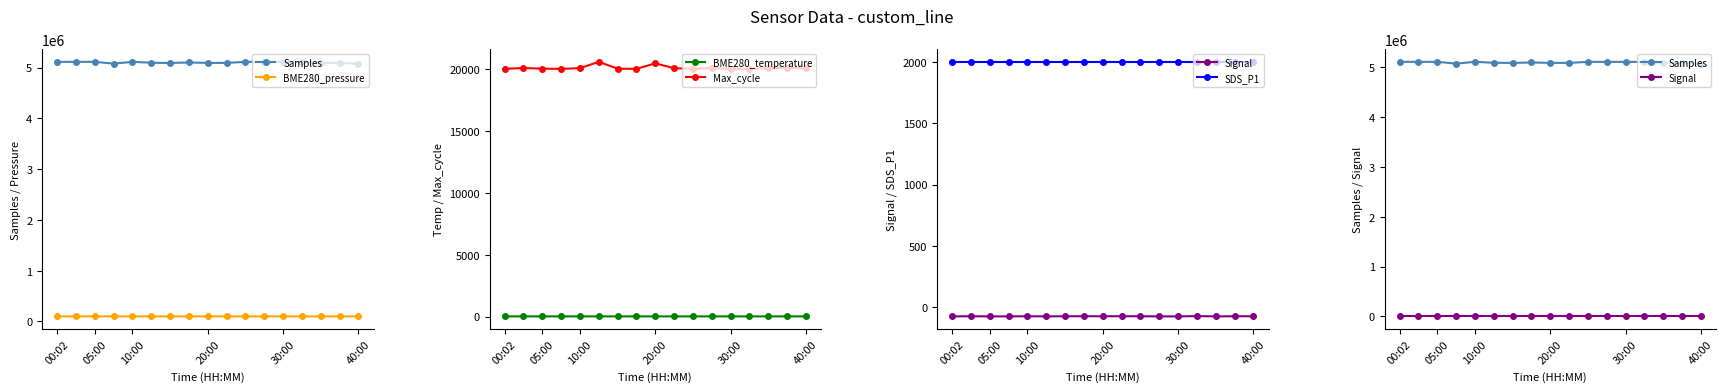

Is this an area chart (filled region under the line)?

No